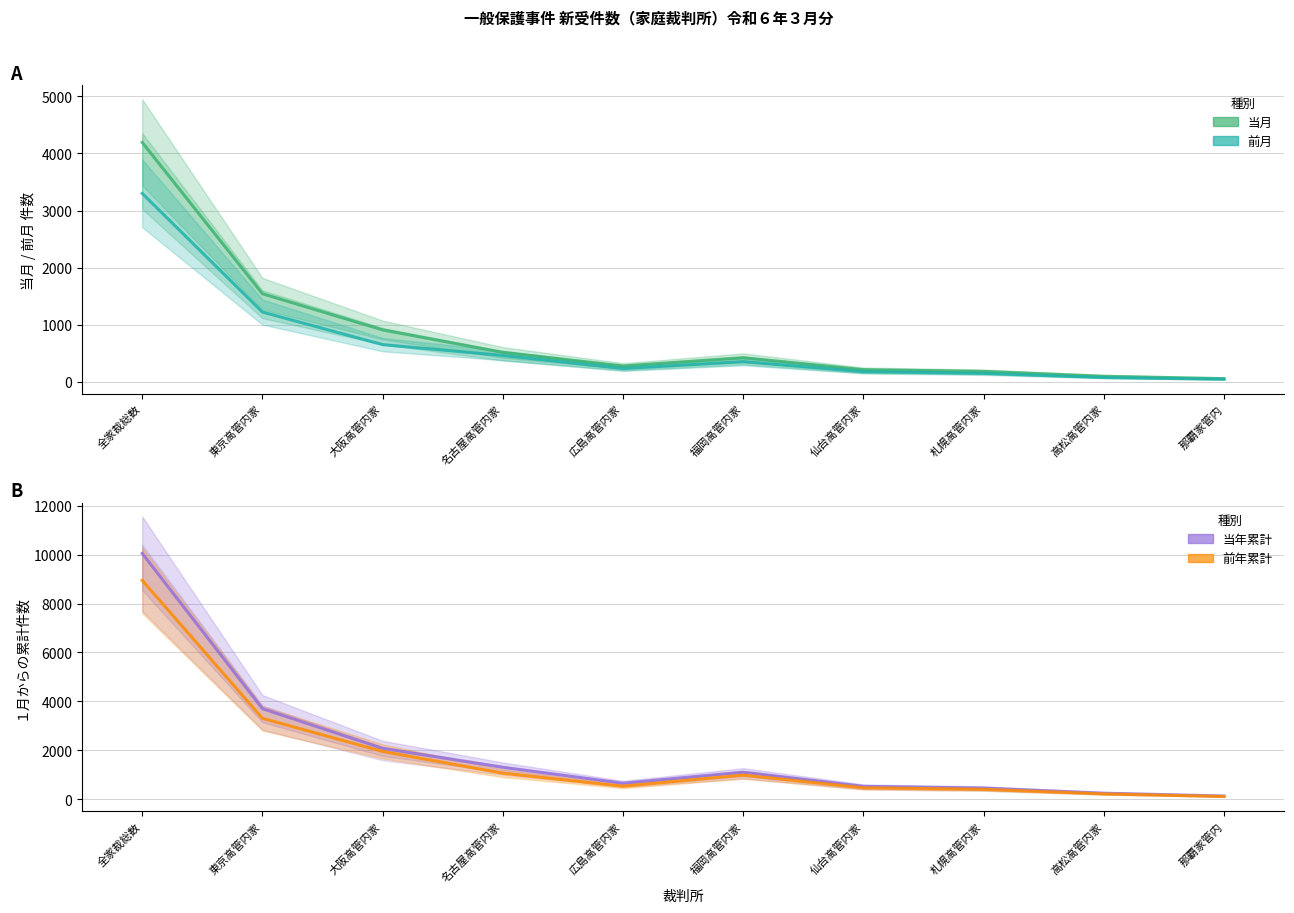

What value does the 前年累計 series have at 那覇家管内, to the nearest 100?

100